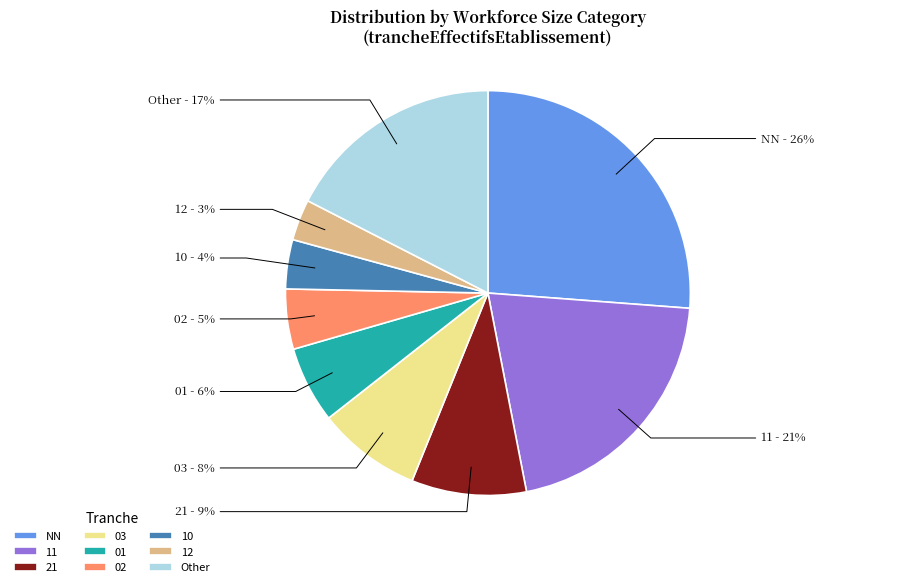

Does 02 account for over 50% of the chart?

No